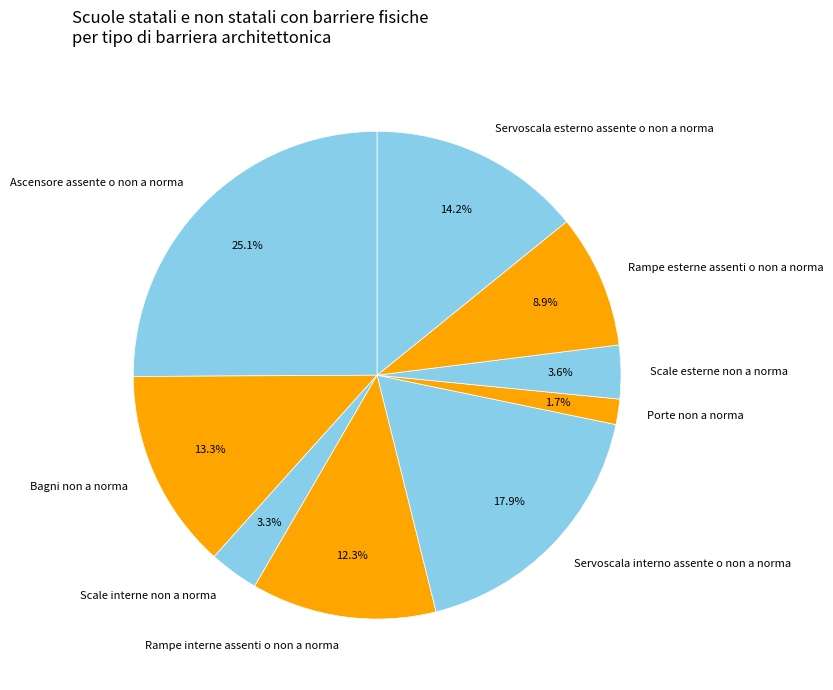

Do Servoscala interno assente o non a norma and Scale interne non a norma together represent more than half of the pie?

No